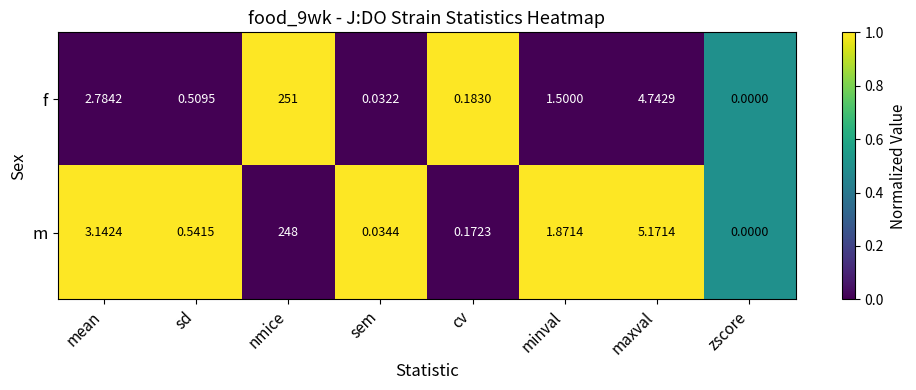

What is the total value across all series at sd?

1.1